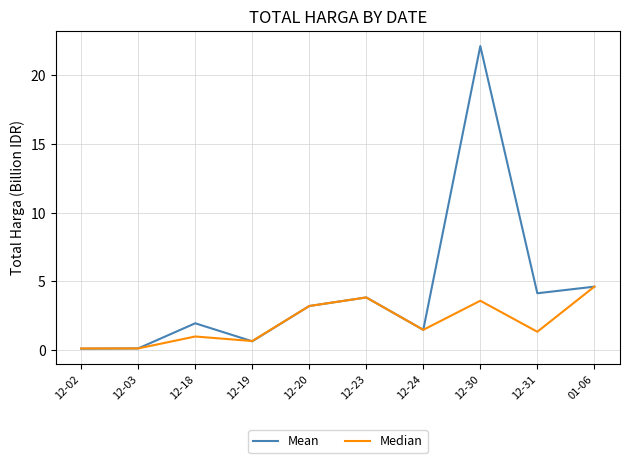

Is it true that Mean equals 1.9 at 12-18?

True